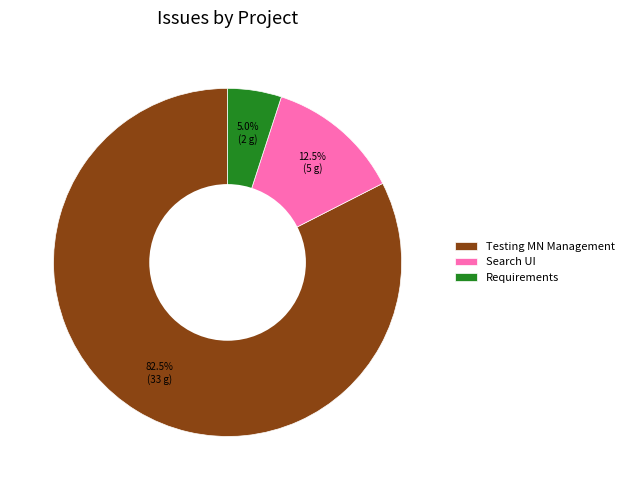

Rank the categories by value from highest to lowest.

Testing MN Management, Search UI, Requirements